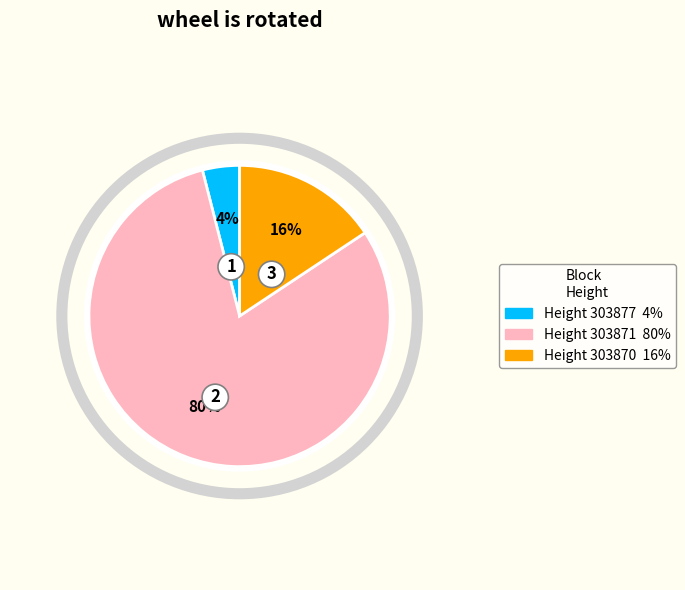

Is there any slice that represents more than half of the pie?

Yes